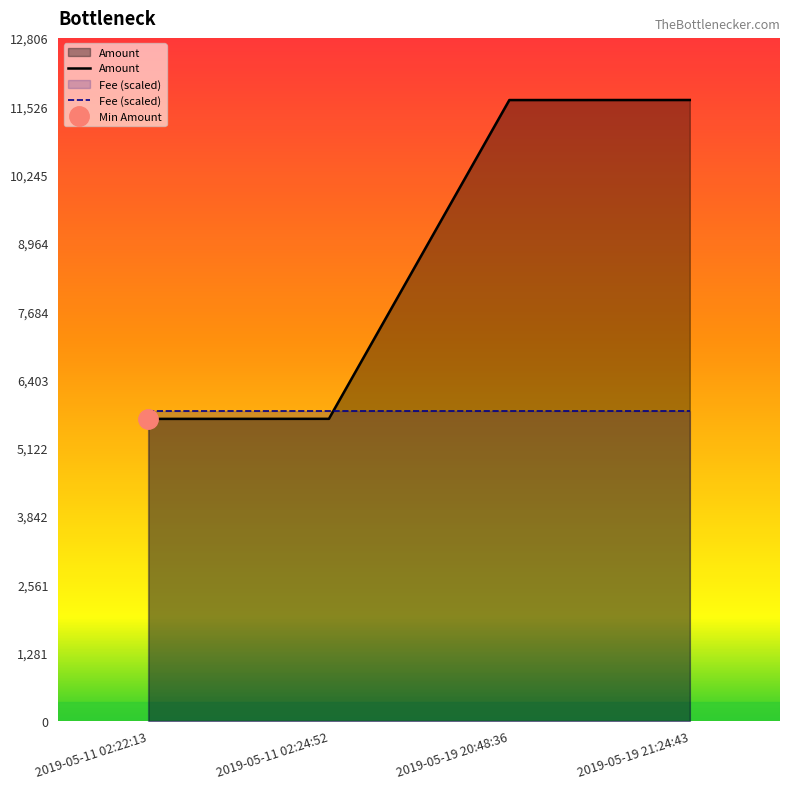

Rank the categories by value from highest to lowest.

2019-05-19 21:24:43, 2019-05-19 20:48:36, 2019-05-11 02:24:52, 2019-05-11 02:22:13